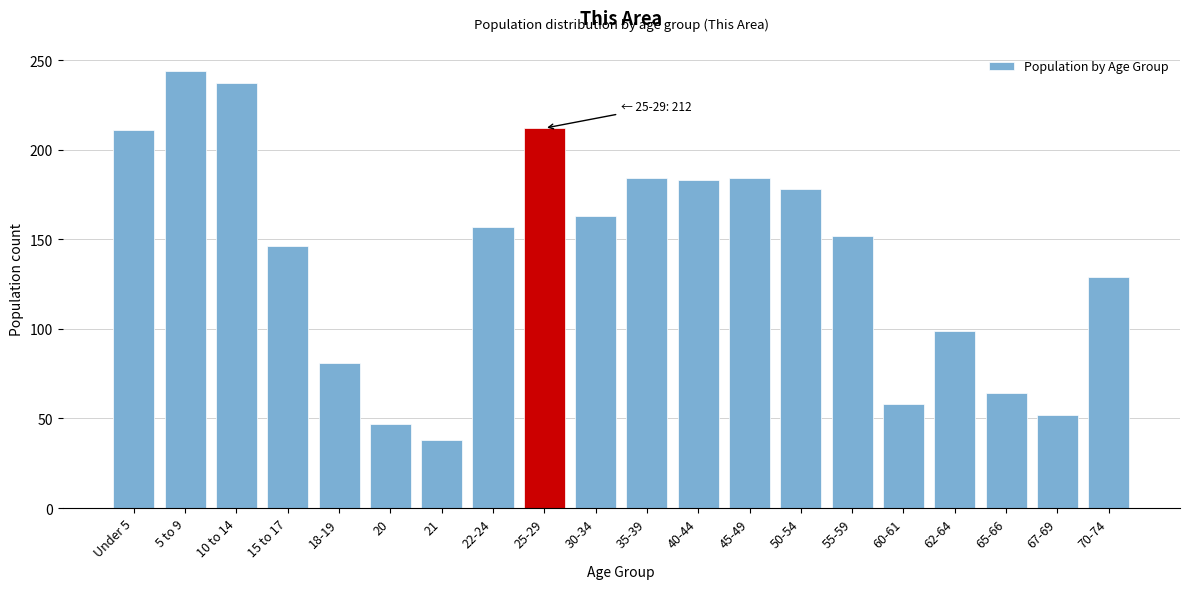

The value at 55-59 is 152. True or false?

True